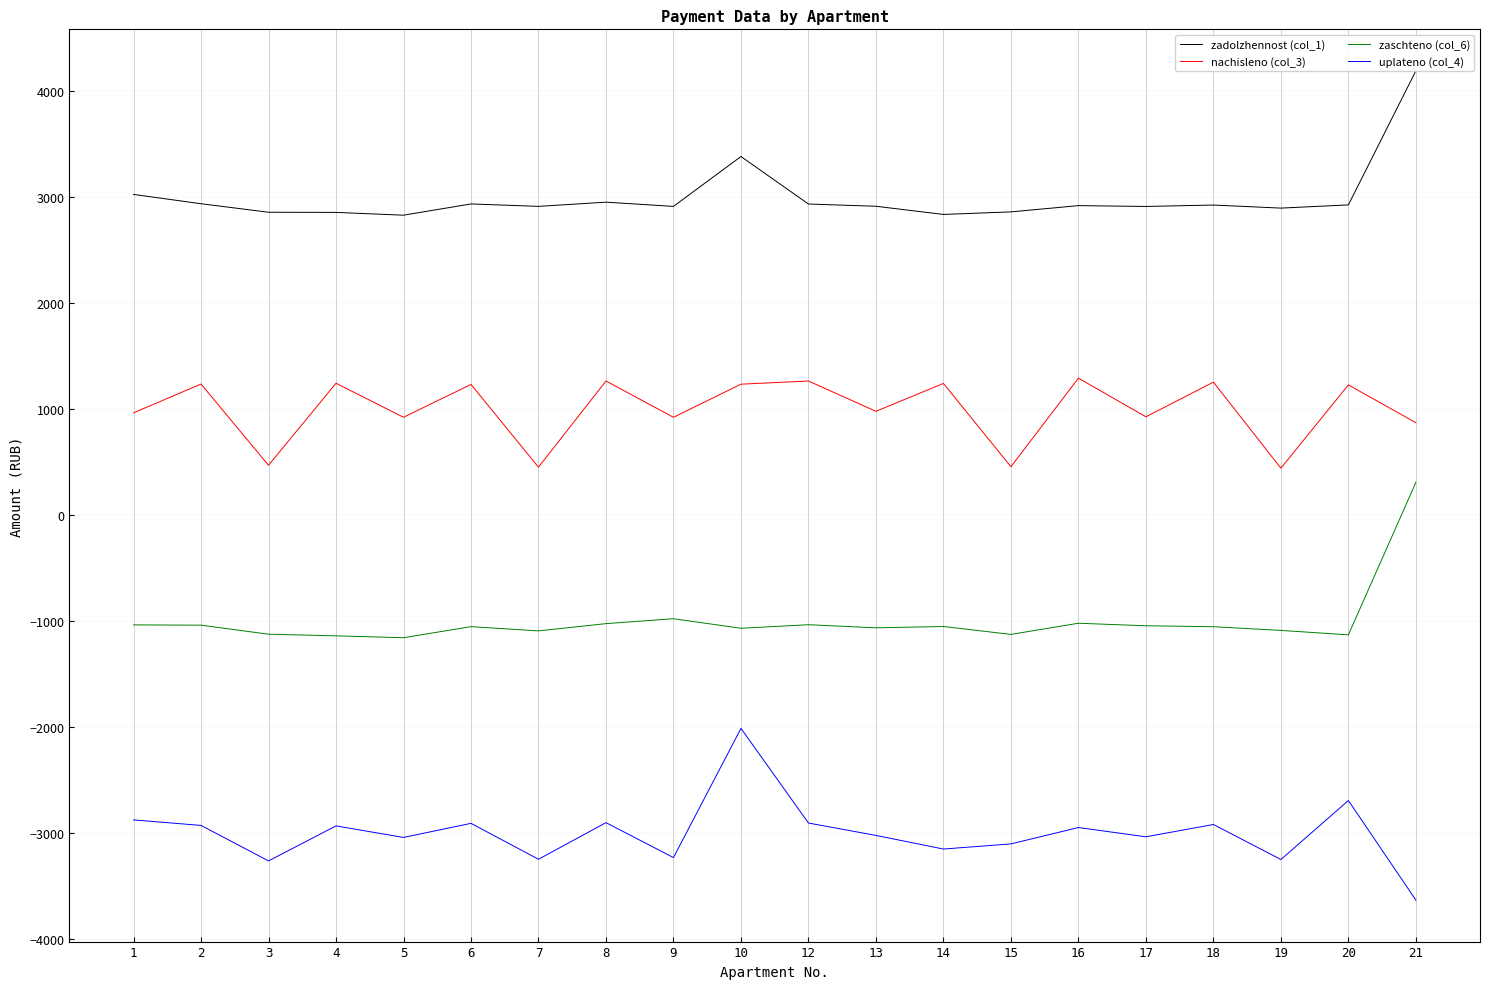

At which category does the chart reach its peak across all series?

21